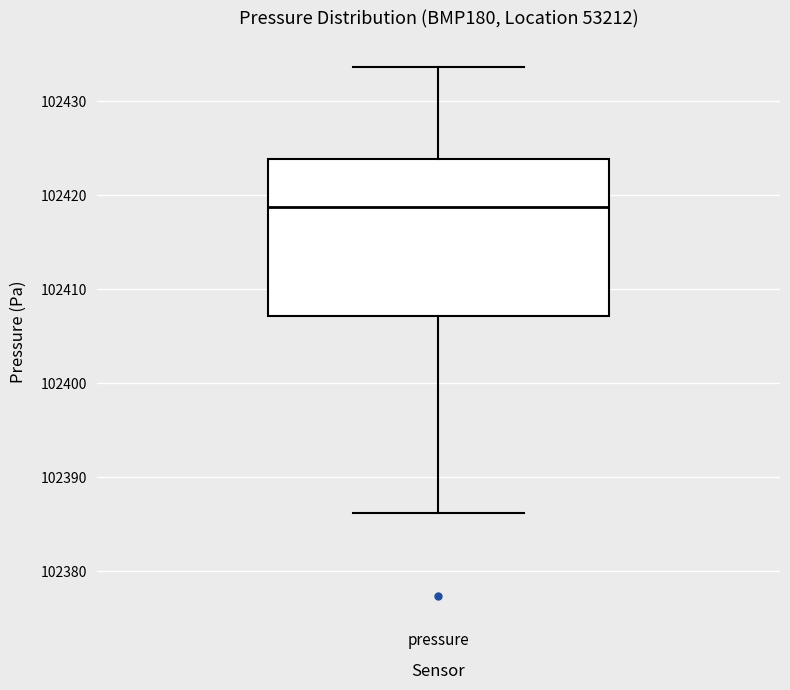

Where does the upper whisker of the box for pressure end on the y-axis? The values are not printed on the chart, so give them approximately, as read against the axis.

102434